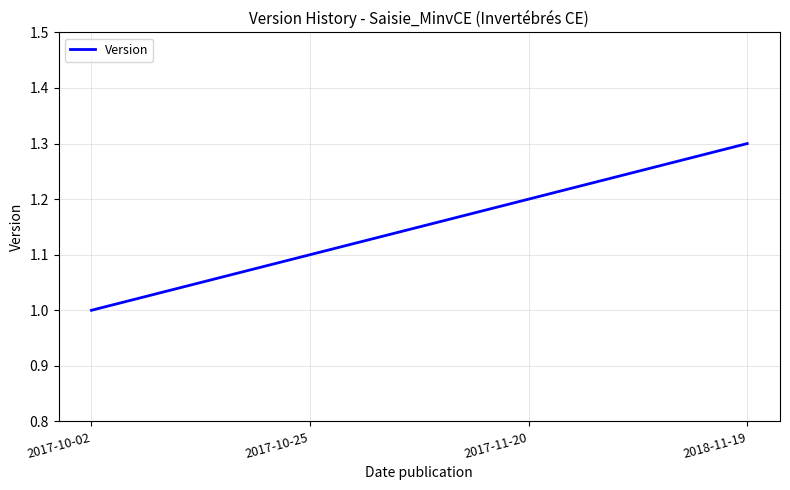

What position from the left is 2018-11-19?

4